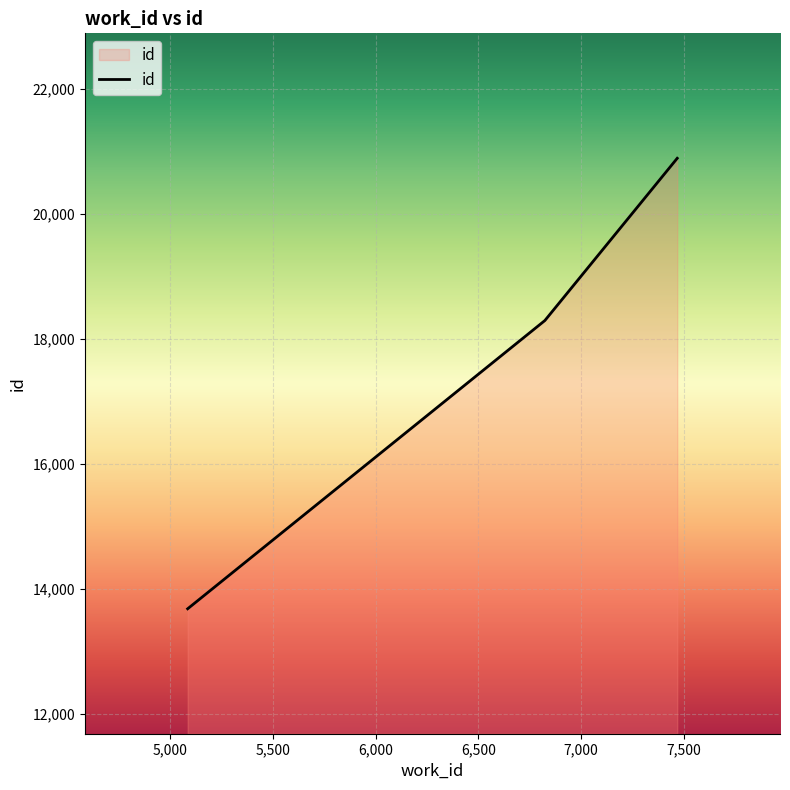

What is the greatest value displayed?

20893